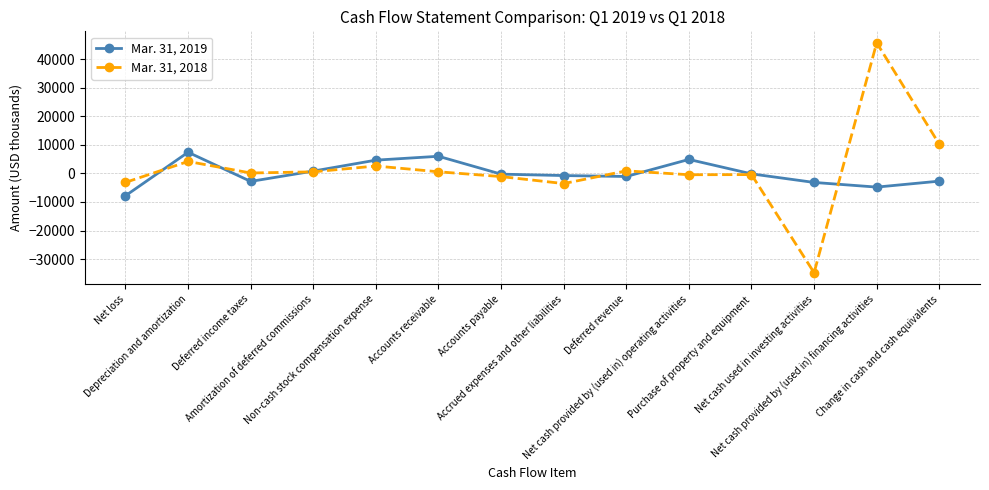

True or false: Mar. 31, 2019 has more than 0 points higher than both neighbors.

True